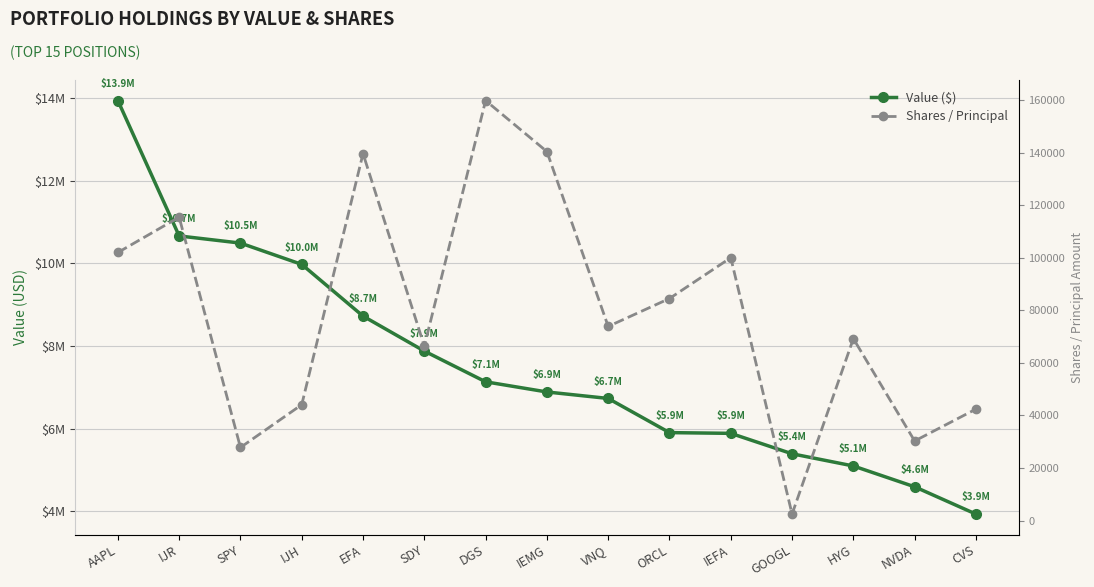

What are all the series names shown in the legend?

Value ($), Shares / Principal